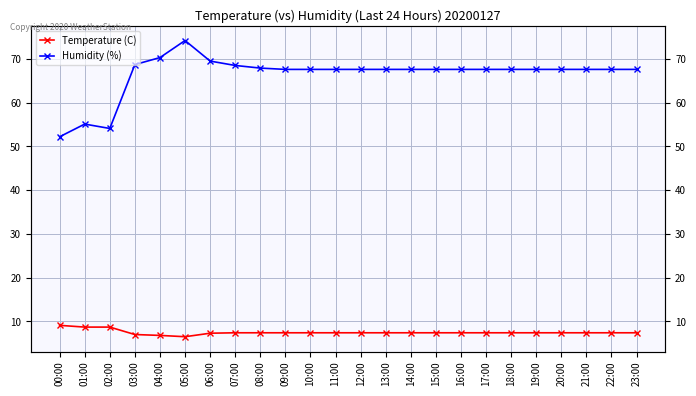

What value does the Humidity (%) series have at 19:00?

67.6